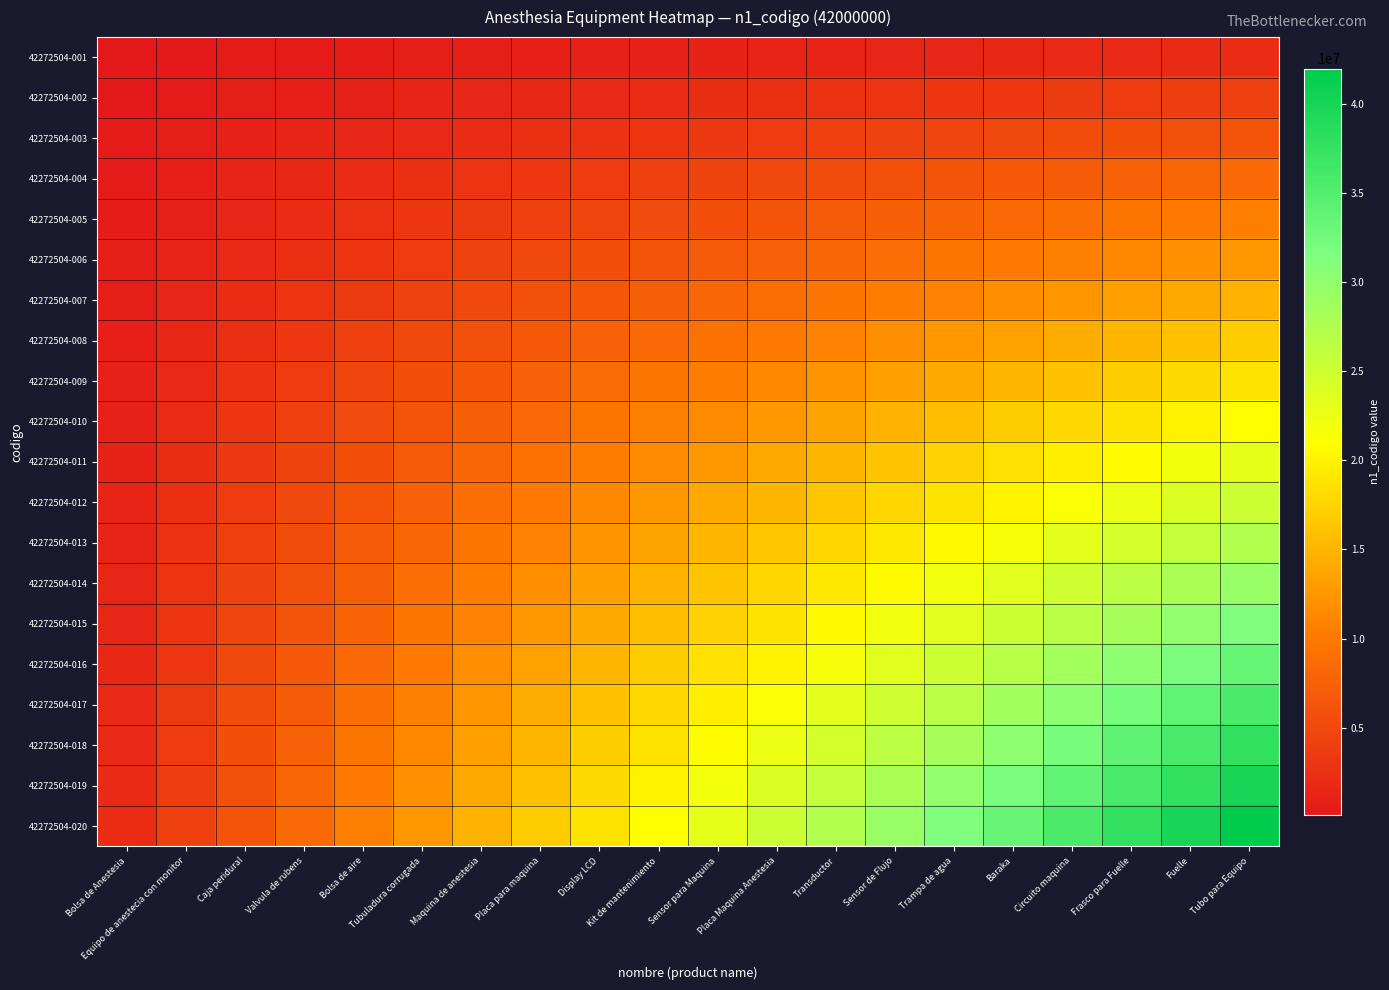

Count the number of categories in the chart.

20